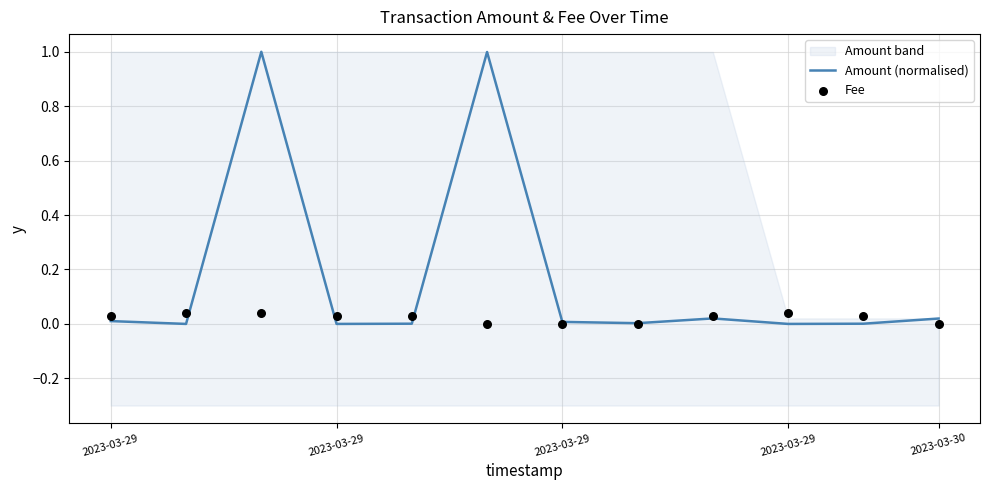

Which series has the largest Y range (max minus min)?

Amount (normalised)